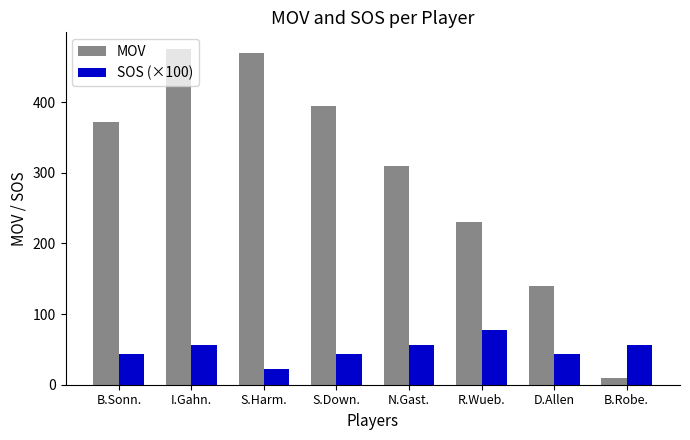

How many categories are shown in the chart?

8